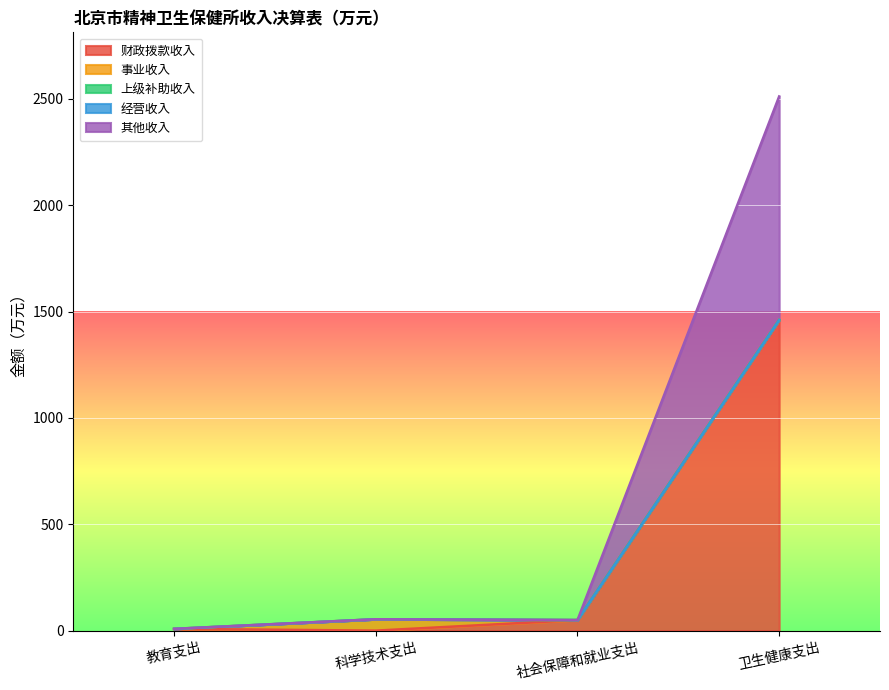

True or false: 经营收入 and 财政拨款收入 intersect in this chart.

False